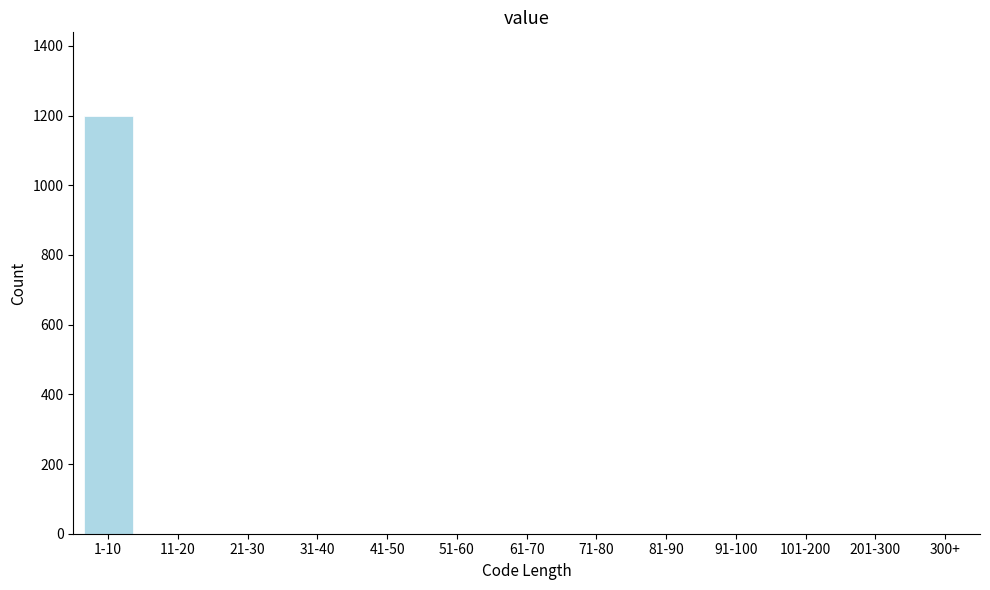

Reading right to left, what are all the values shown in this chart?

300+=0	201-300=0	101-200=0	91-100=0	81-90=0	71-80=0	61-70=0	51-60=0	41-50=0	31-40=0	21-30=0	11-20=0	1-10=1199